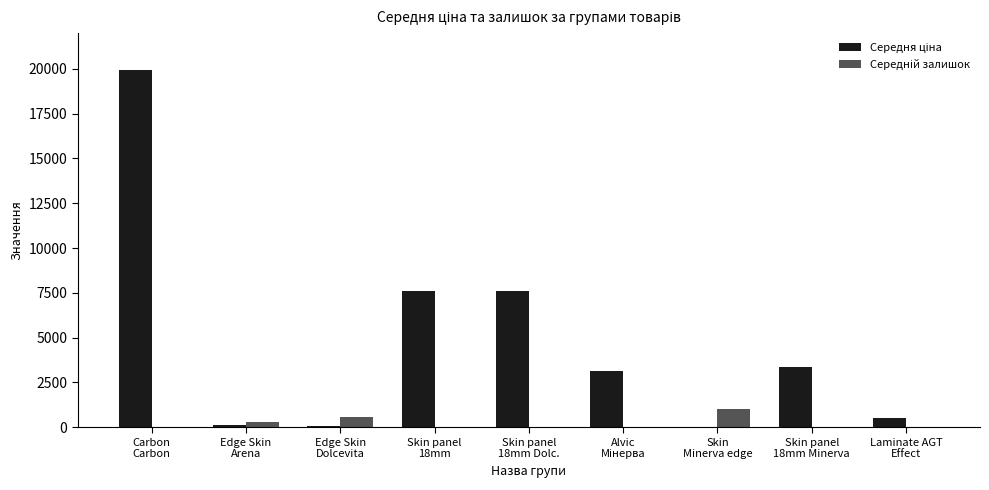

What is the greatest value displayed?

19964.2